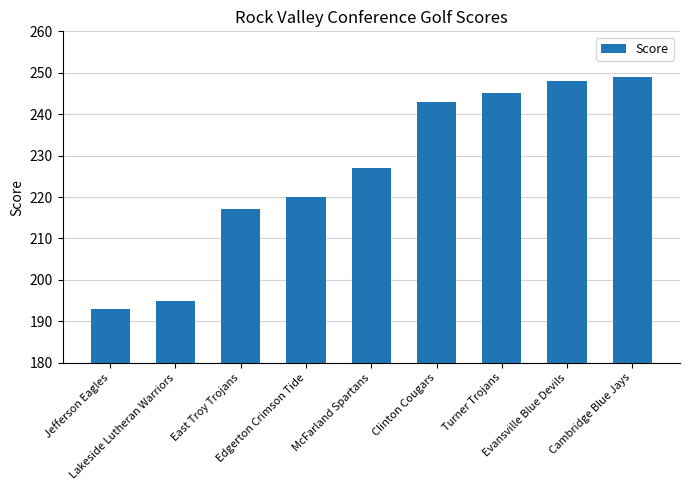

Between Edgerton Crimson Tide and Turner Trojans, which is larger?

Turner Trojans